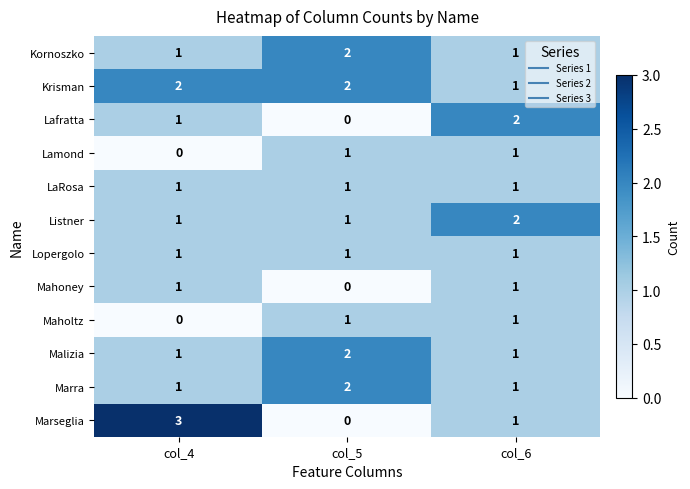

Which series has the largest total across all categories?

Krisman